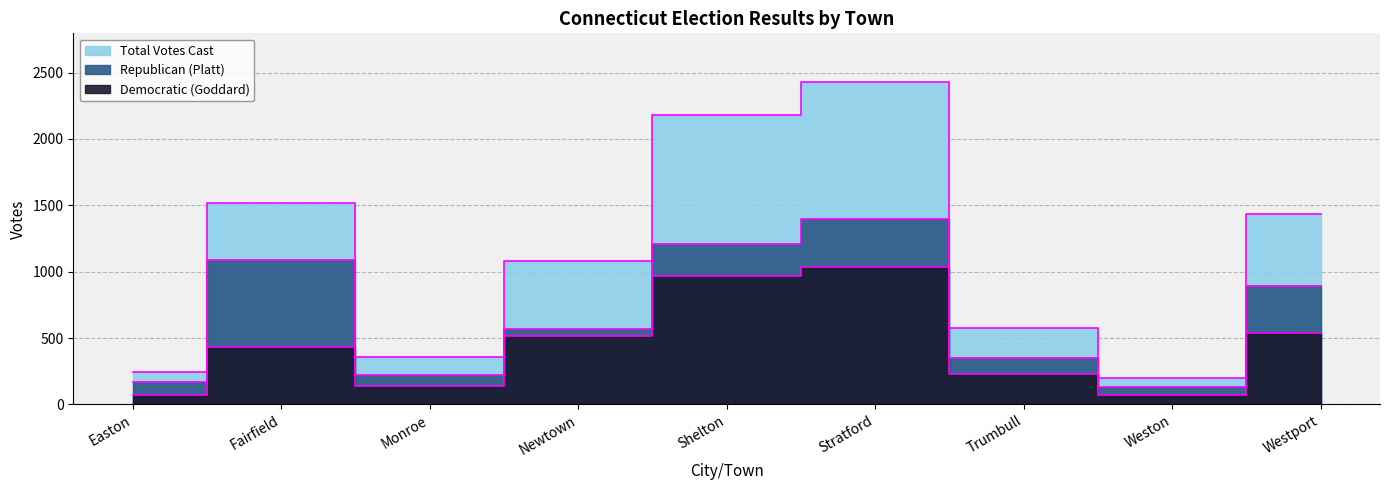

What is the label of the 6th point from the left?

Stratford